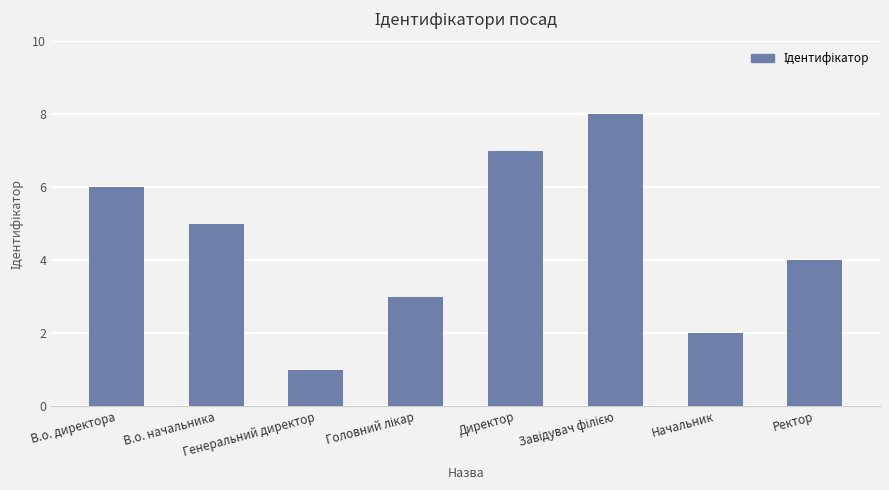

How many values are below 5?

4